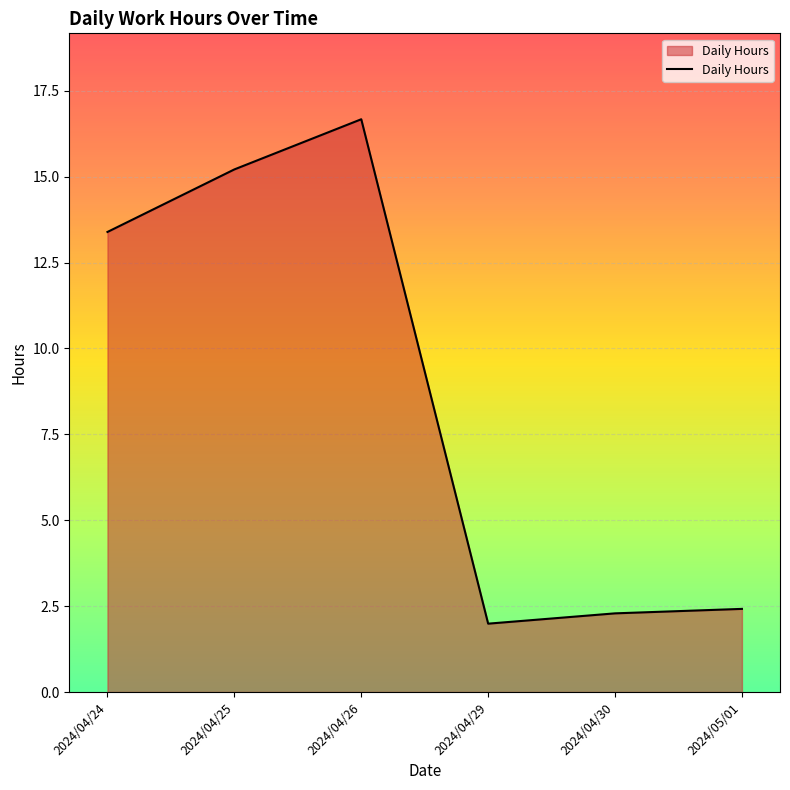

What is the change in value from 2024/04/29 to 2024/04/30?

+0.3